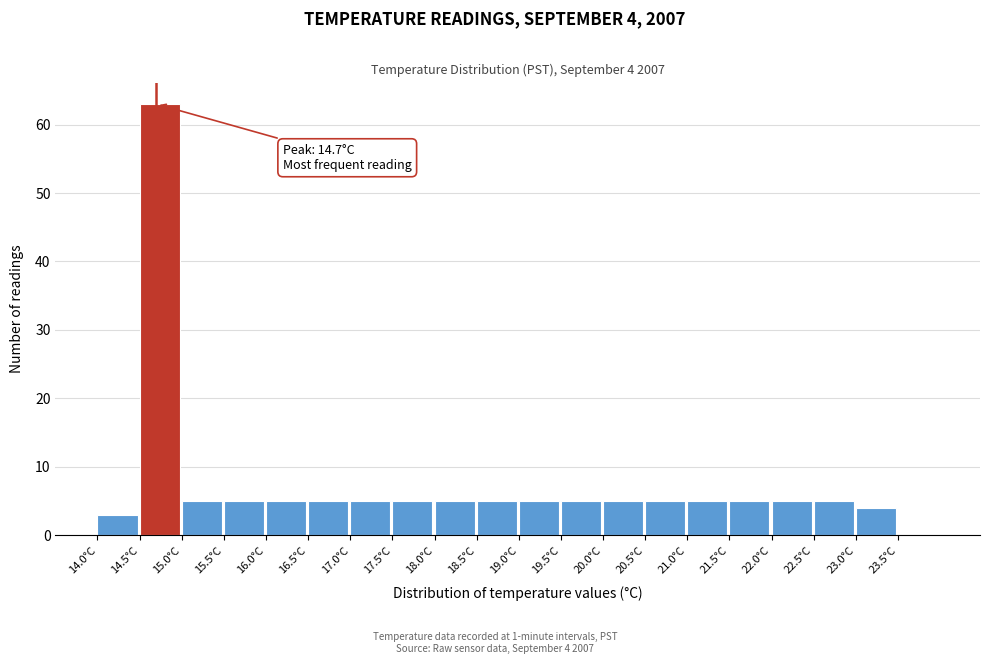

Over which range of the x-axis is the bar tallest?

14.5 to 15.0